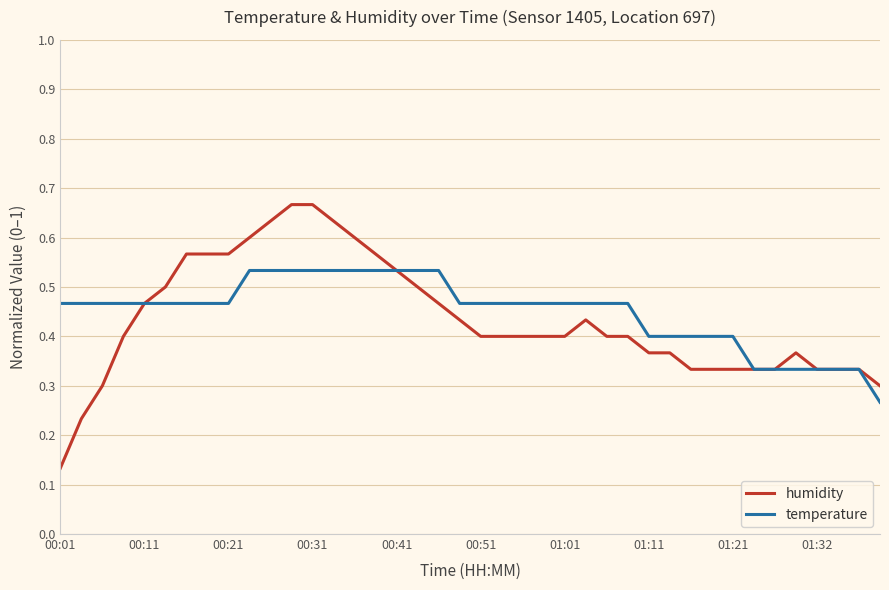

List the series in order of their peak value, highest first.

humidity, temperature